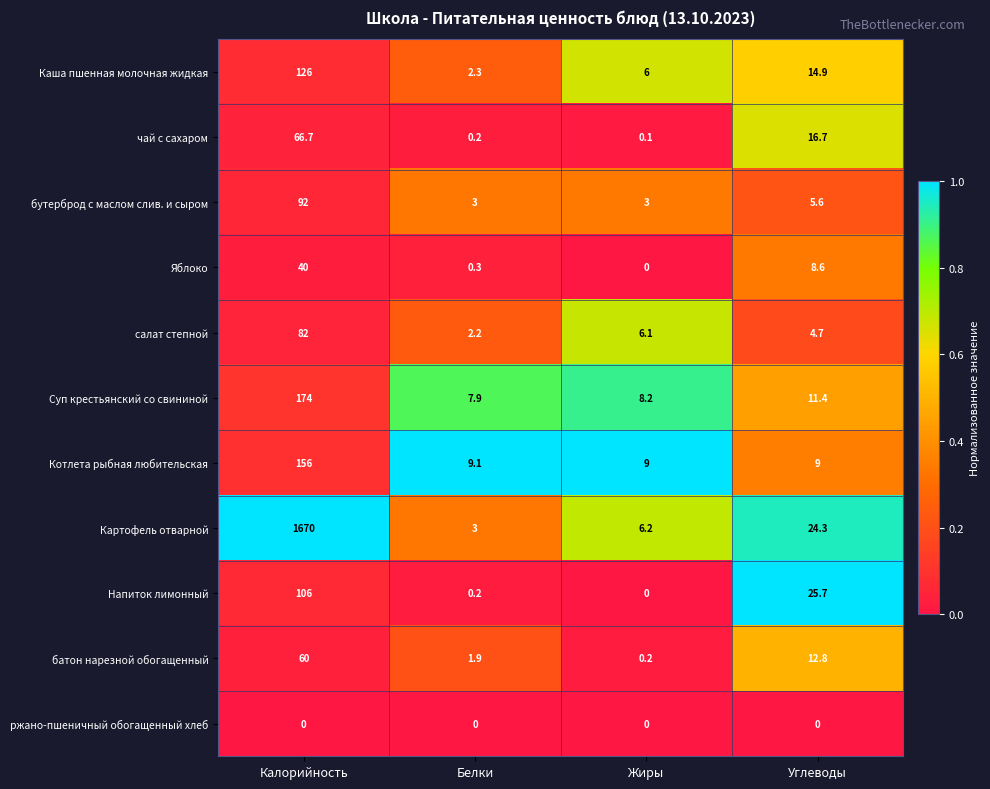

What is the total value across all series at Калорийность?

2572.7